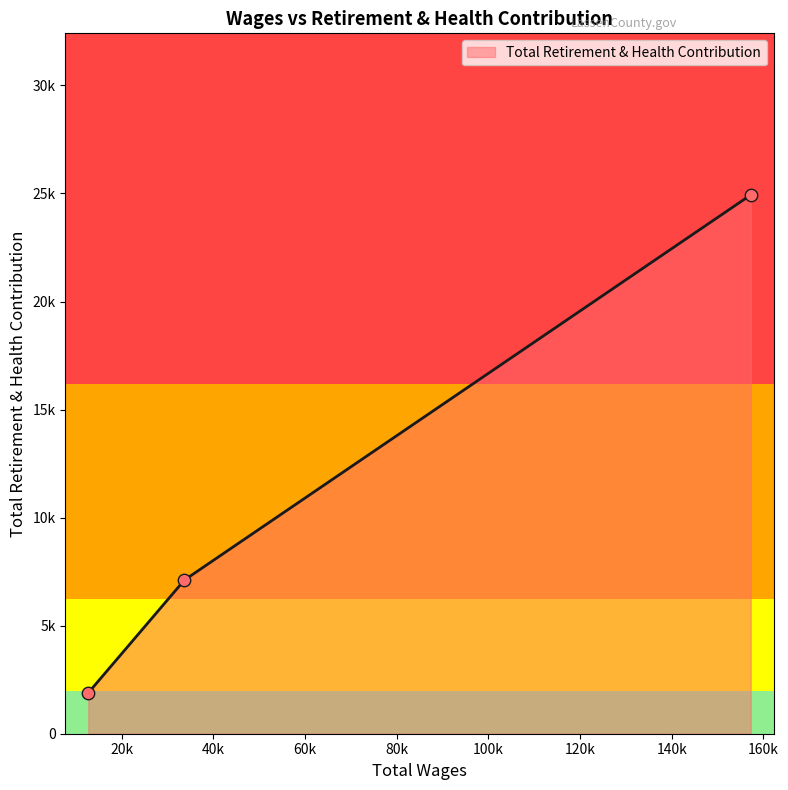

Which has a higher value, 157255.0 or 33661.0?

157255.0